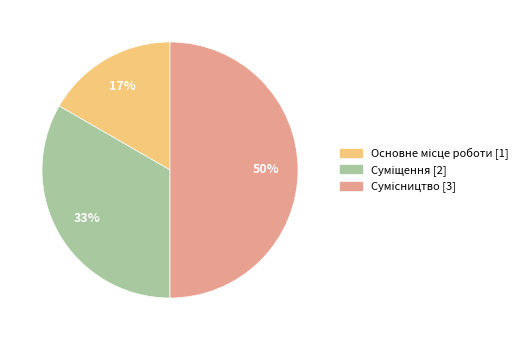

To the nearest percent, what is the average slice percentage?

33%